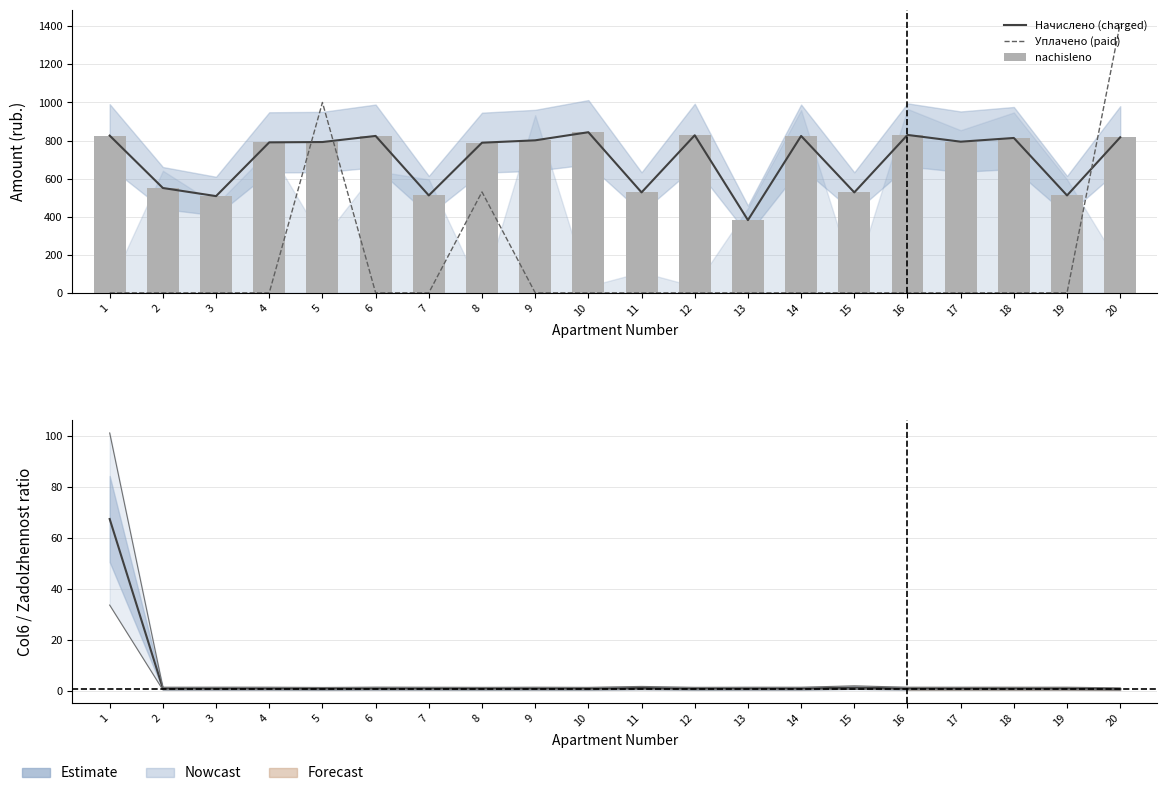

Are the bars horizontal?

No